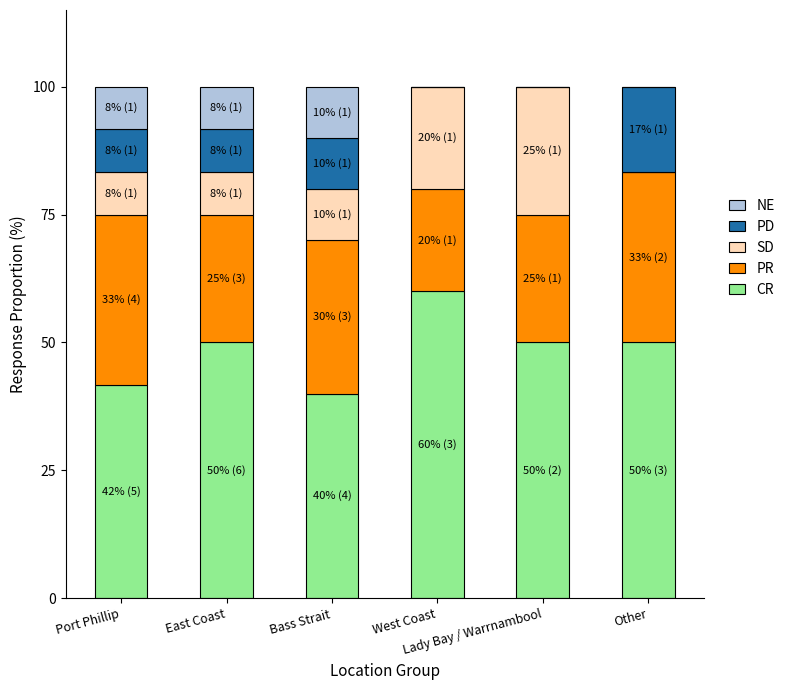

What is the highest value of the CR series?

60.0